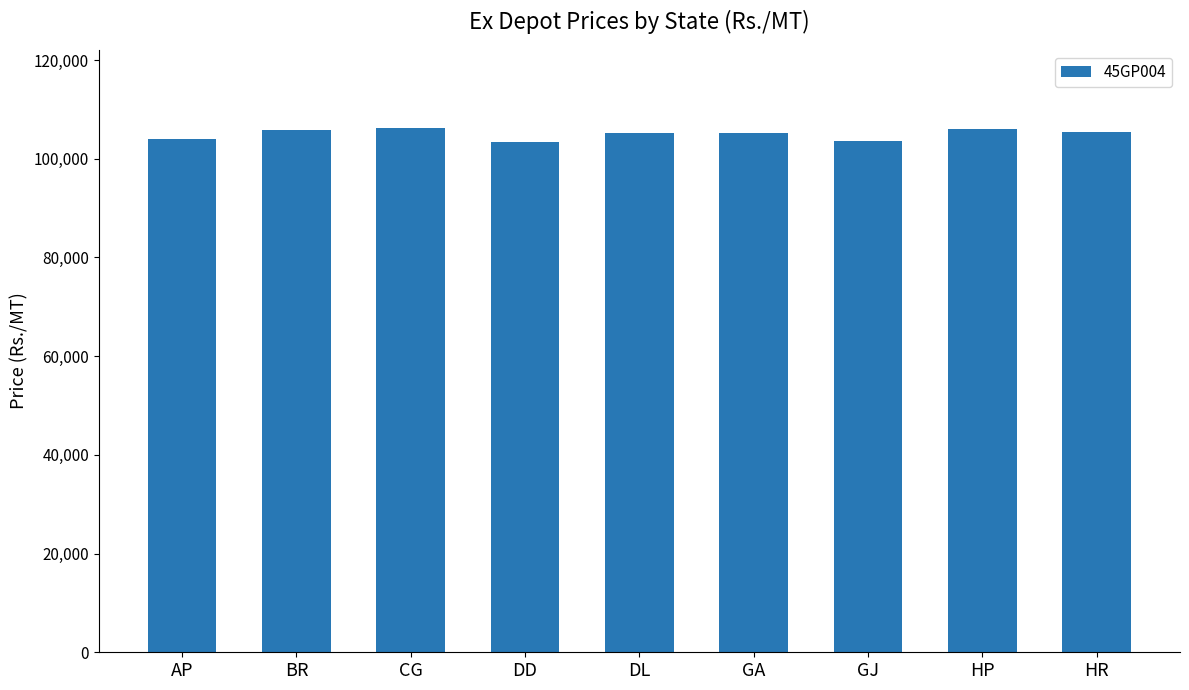

What is the difference between the maximum and minimum values?

2810